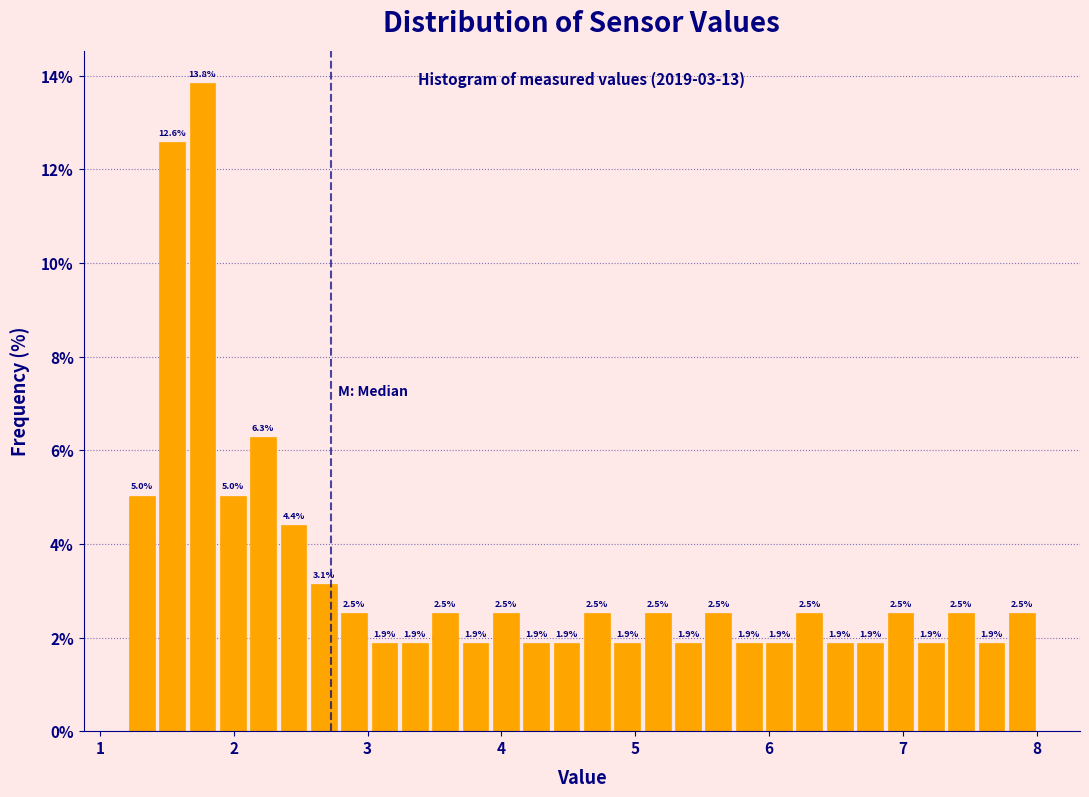

Around what value on the x-axis is the tallest bar? Give the approximate position of its centre, as read against the axis.

1.8